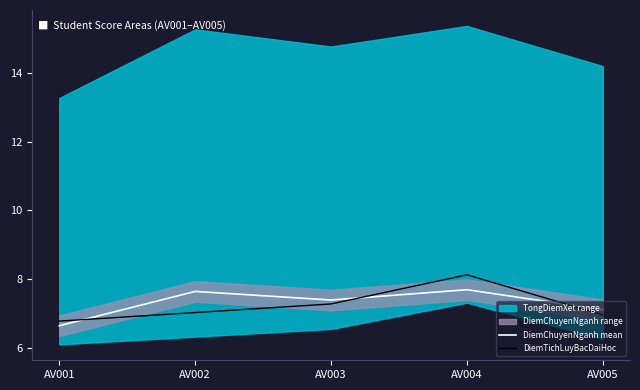

Between AV001 and AV005, which series saw the biggest shift?

DiemChuyenNganh mean